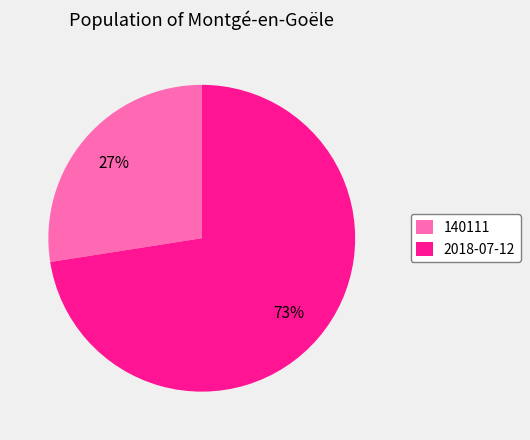

Which slice represents more than half of the pie?

2018-07-12